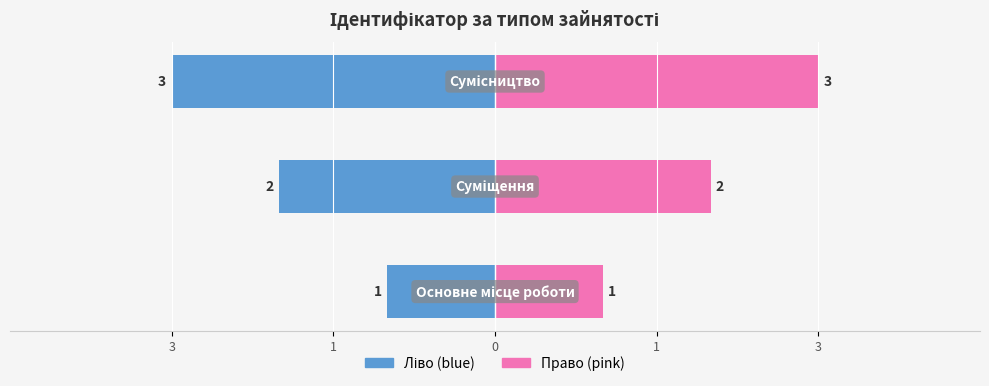

What is the difference between the maximum and minimum values?

2